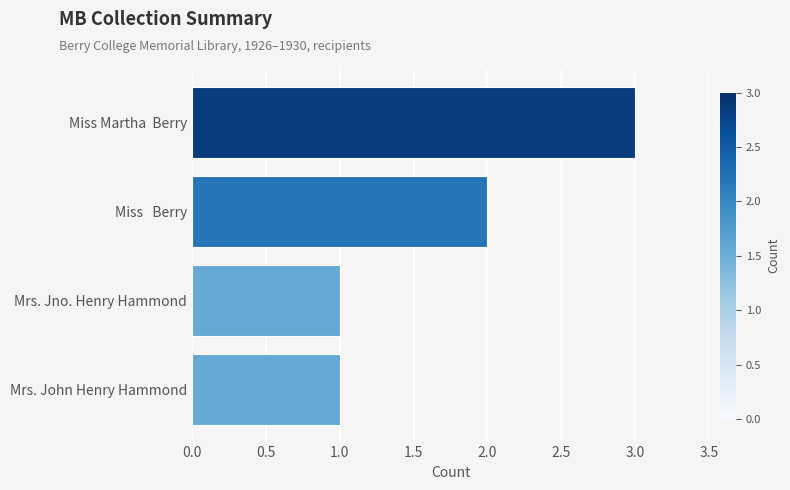

Reading top to bottom, list all the values displayed in this chart.

3	2	1	1